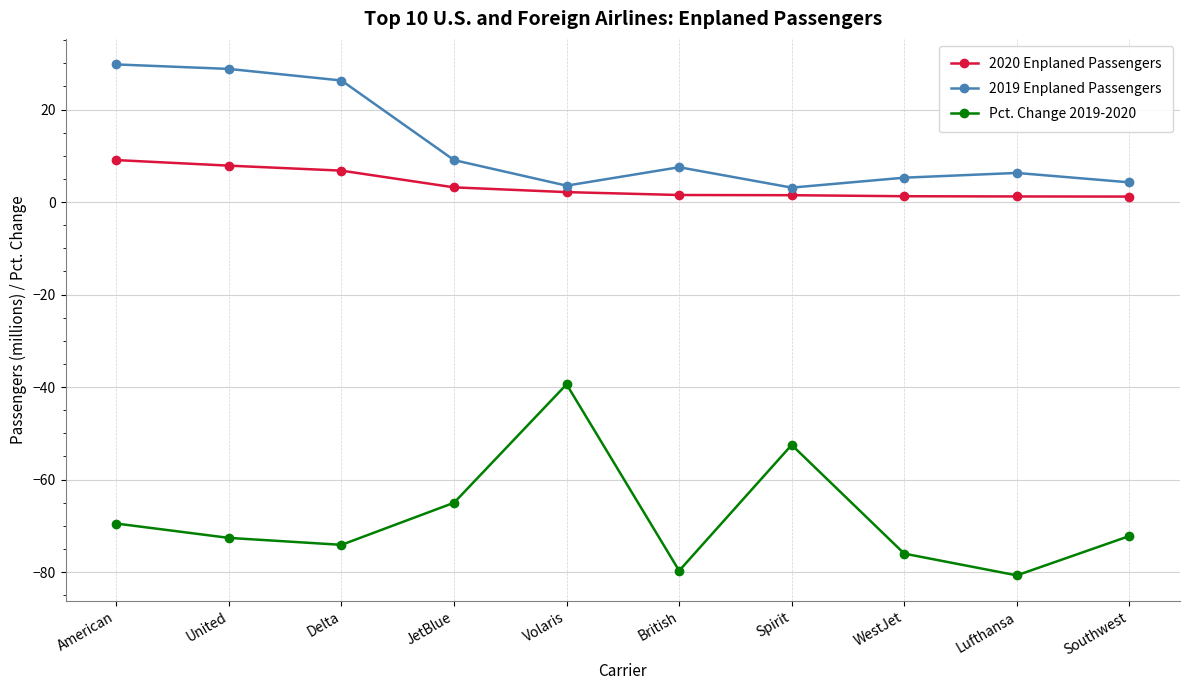

Which label corresponds to the smallest value in the chart?

Lufthansa